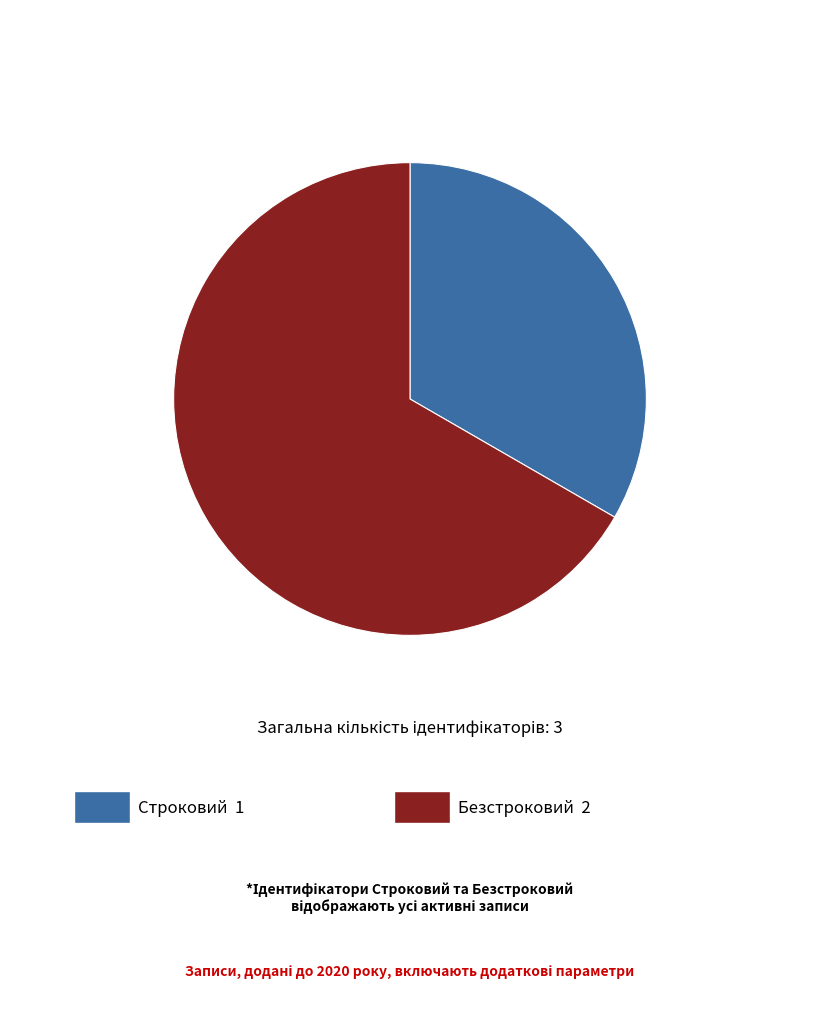

Does any single category account for the majority?

Yes